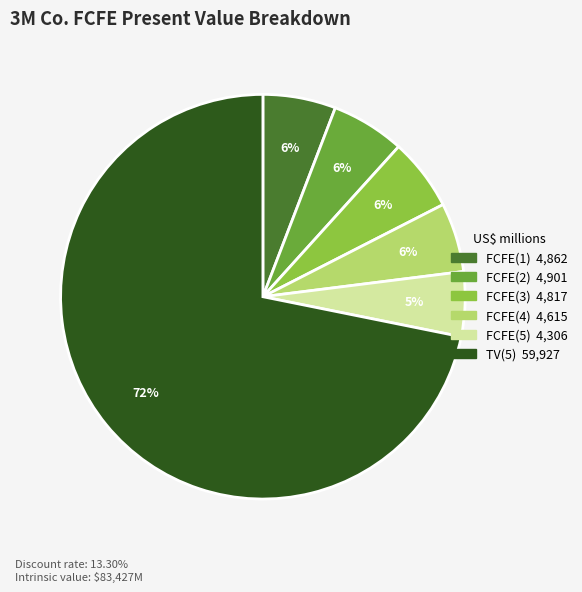

To the nearest percent, what is the combined percentage of FCFE(1) and FCFE(5)?

11%